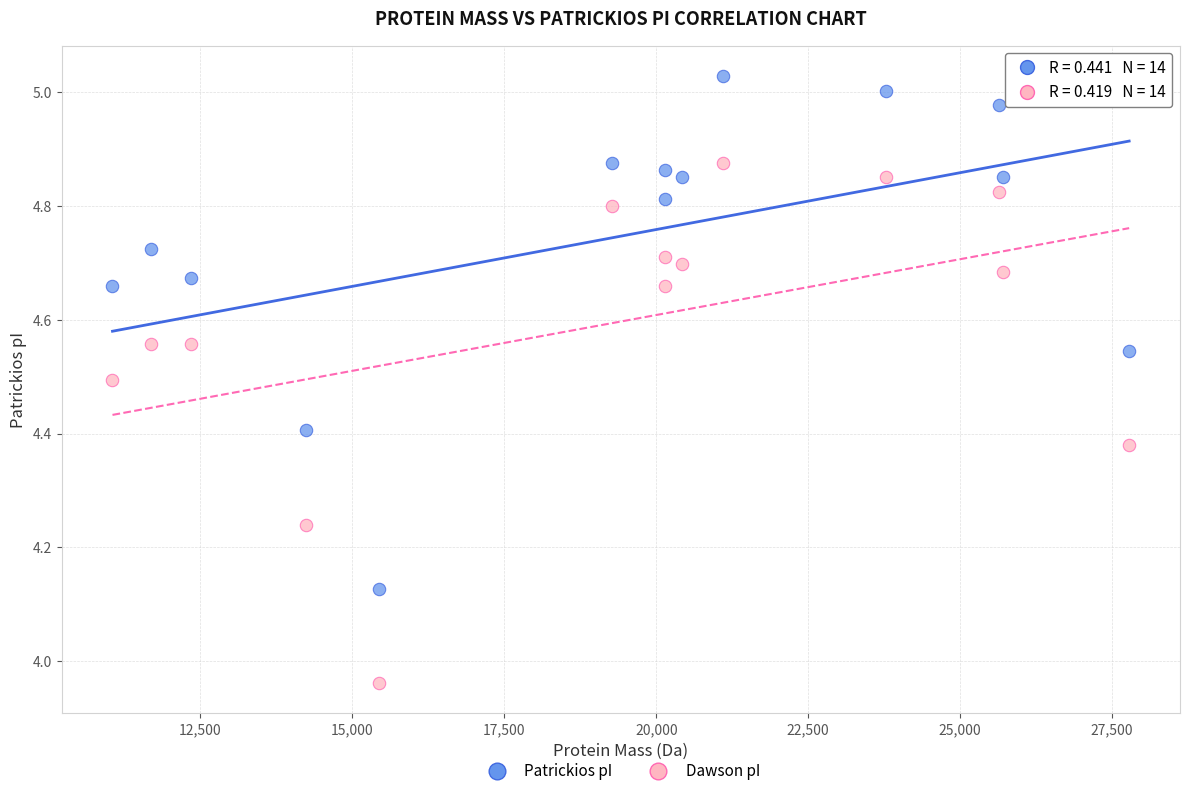

What are all the series names shown in the legend?

Patrickios pI, Dawson pI